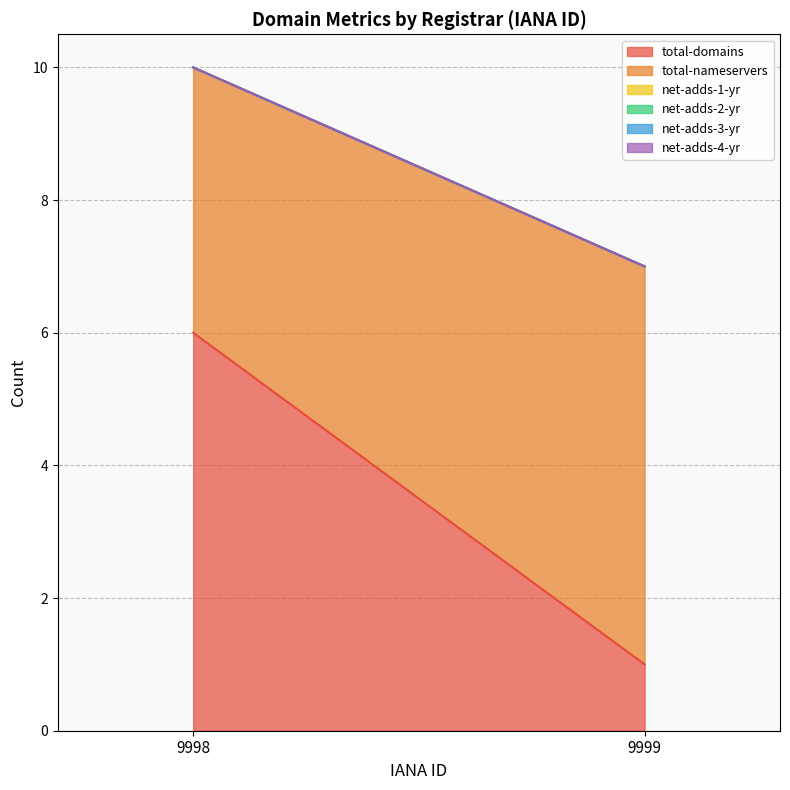

Which series has the largest total across all categories?

total-nameservers